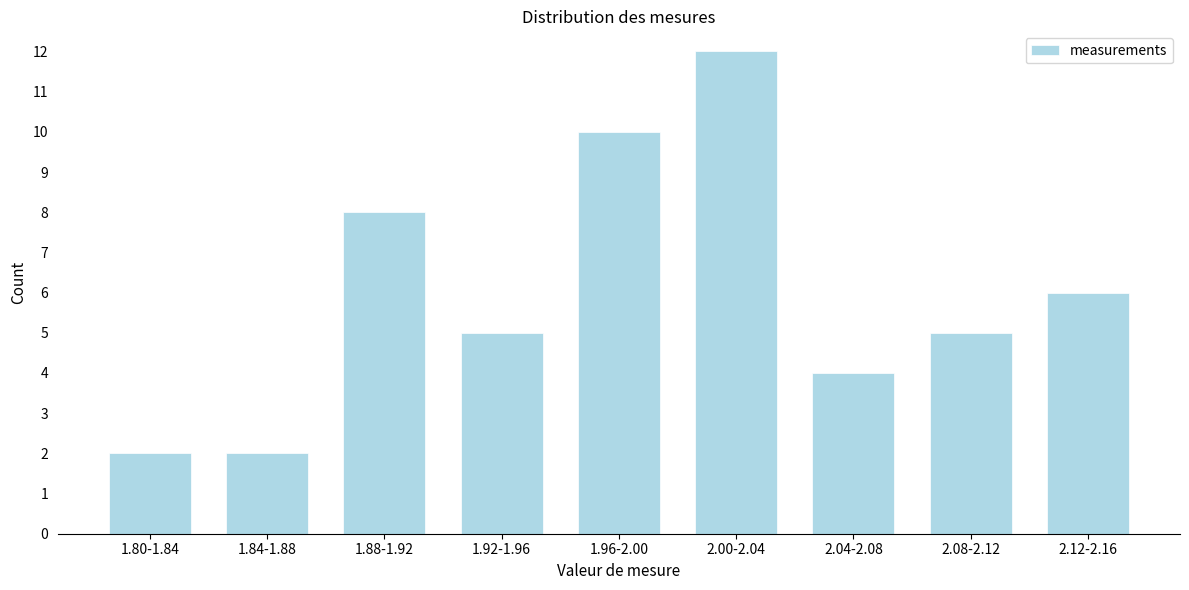

Reading right to left, what are all the values shown in this chart?

6	5	4	12	10	5	8	2	2